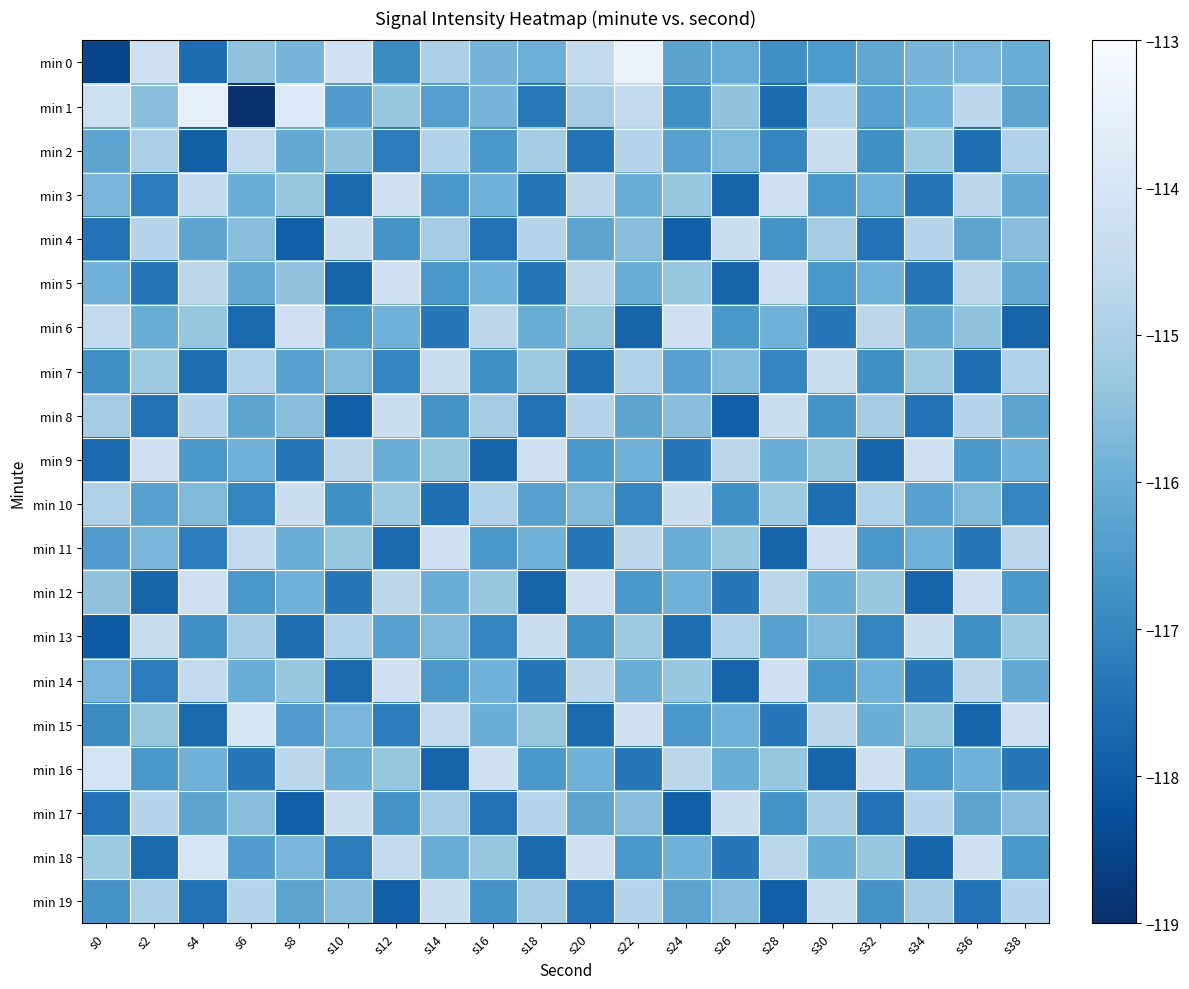

Between s4 and s6, which series saw the biggest shift?

min 1